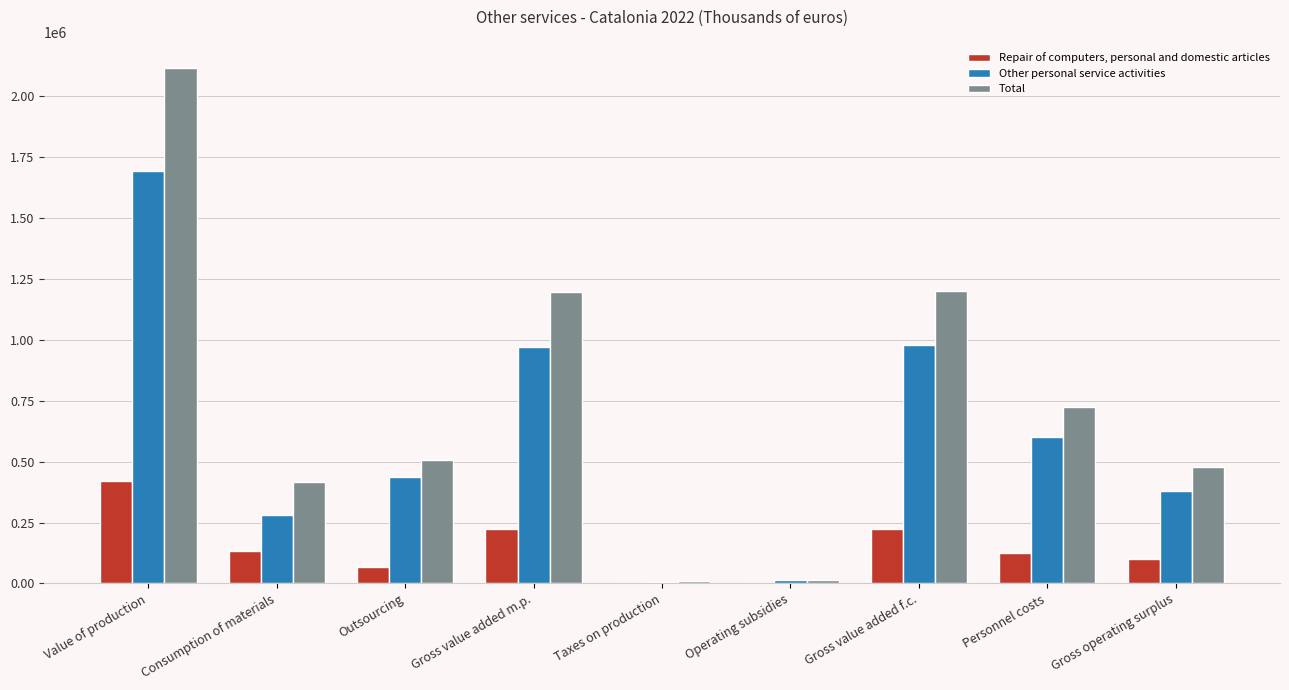

Which series has the largest total across all categories?

Total